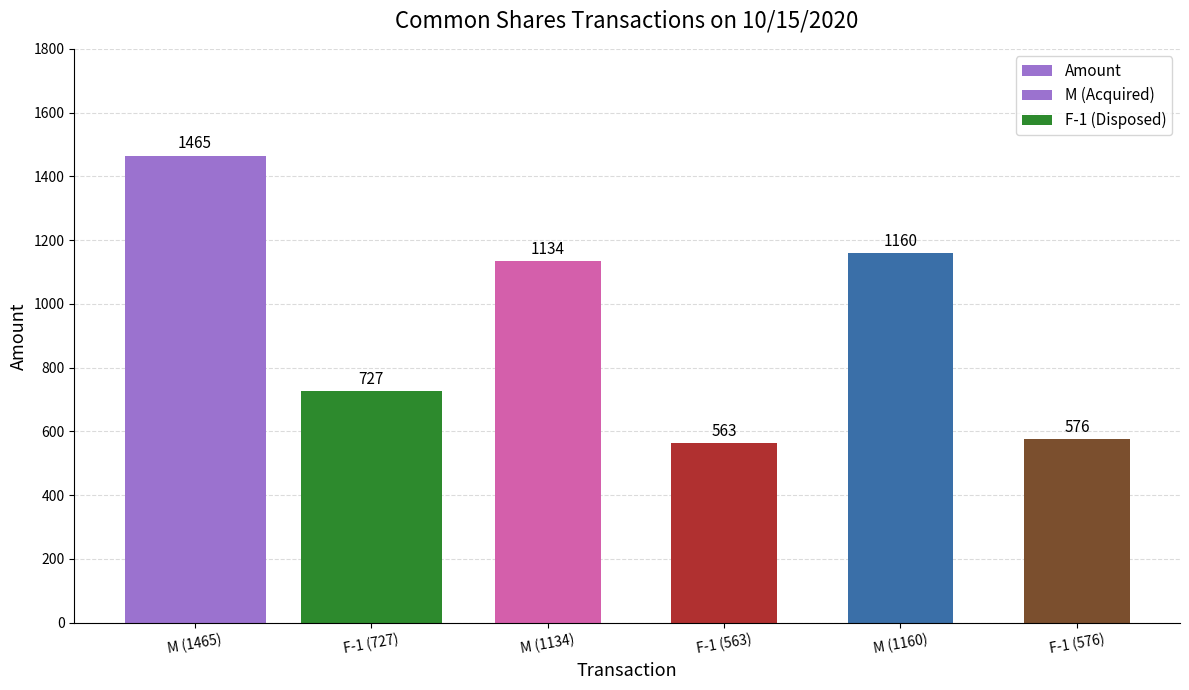

Reading left to right, transcribe all the data shown in this chart.

M (1465)=1465	F-1 (727)=727	M (1134)=1134	F-1 (563)=563	M (1160)=1160	F-1 (576)=576